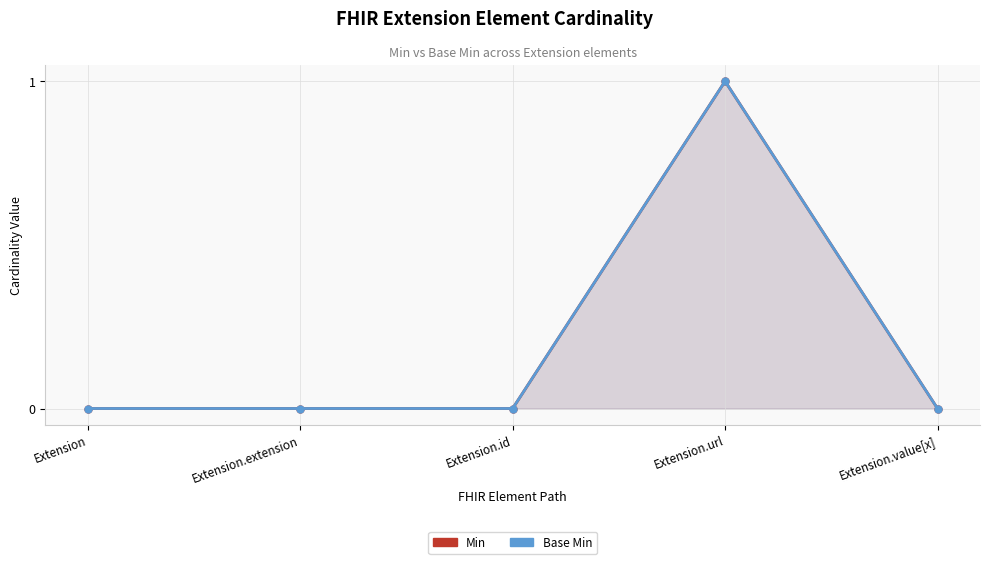

True or false: Base Min has a value of 0 at Extension.value[x].

False